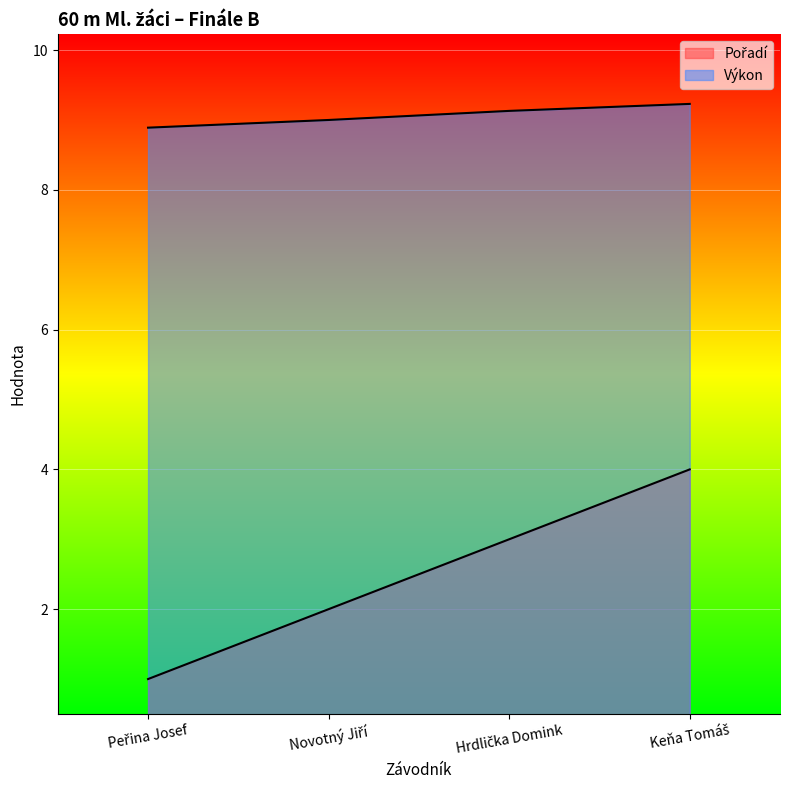

What is the sum of the Pořadí values at Hrdlička Domink and Peřina Josef?

4.0